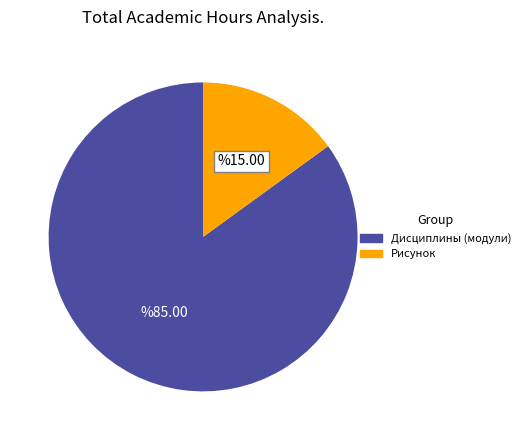

Between Дисциплины (модули) and Рисунок, which is larger?

Дисциплины (модули)